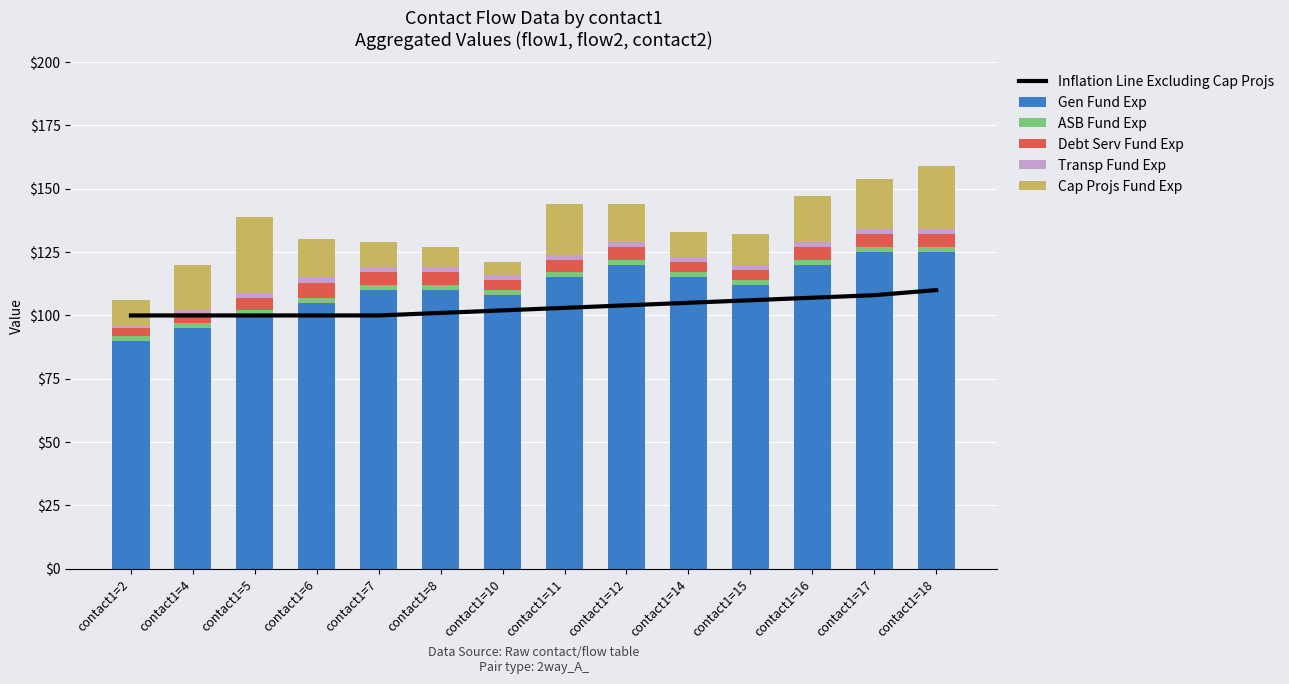

Is the value of Gen Fund Exp at contact1=12 greater than the value of Inflation Line Excluding Cap Projs at contact1=10?

Yes